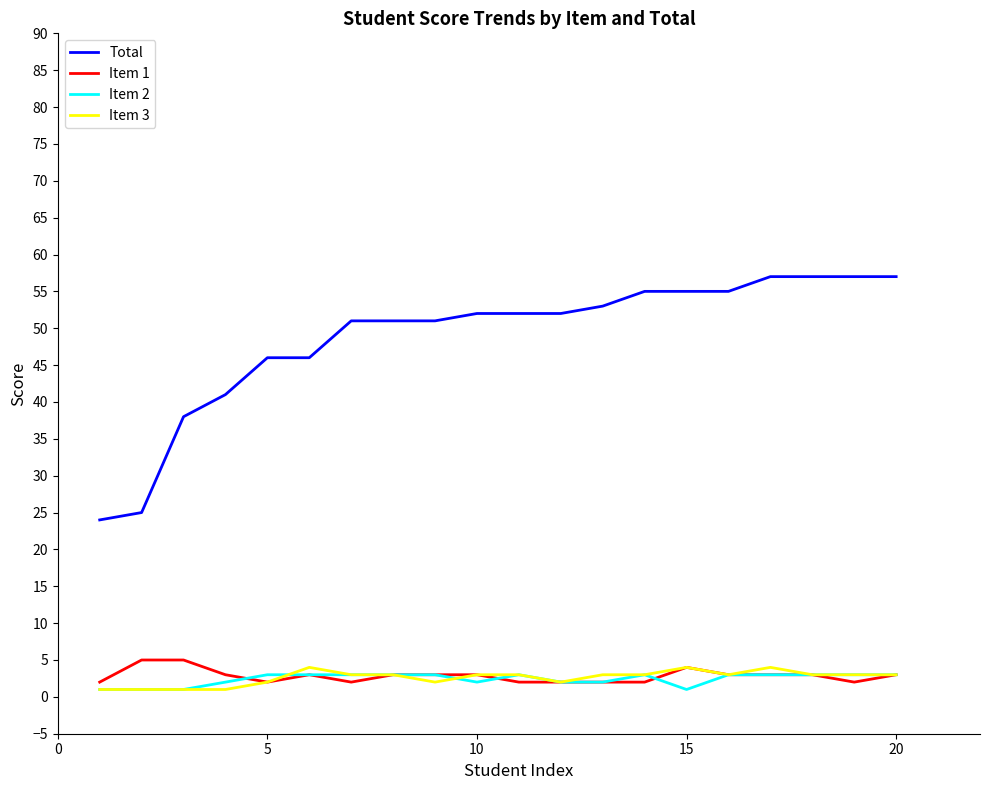

Which series has the widest spread of values?

Total